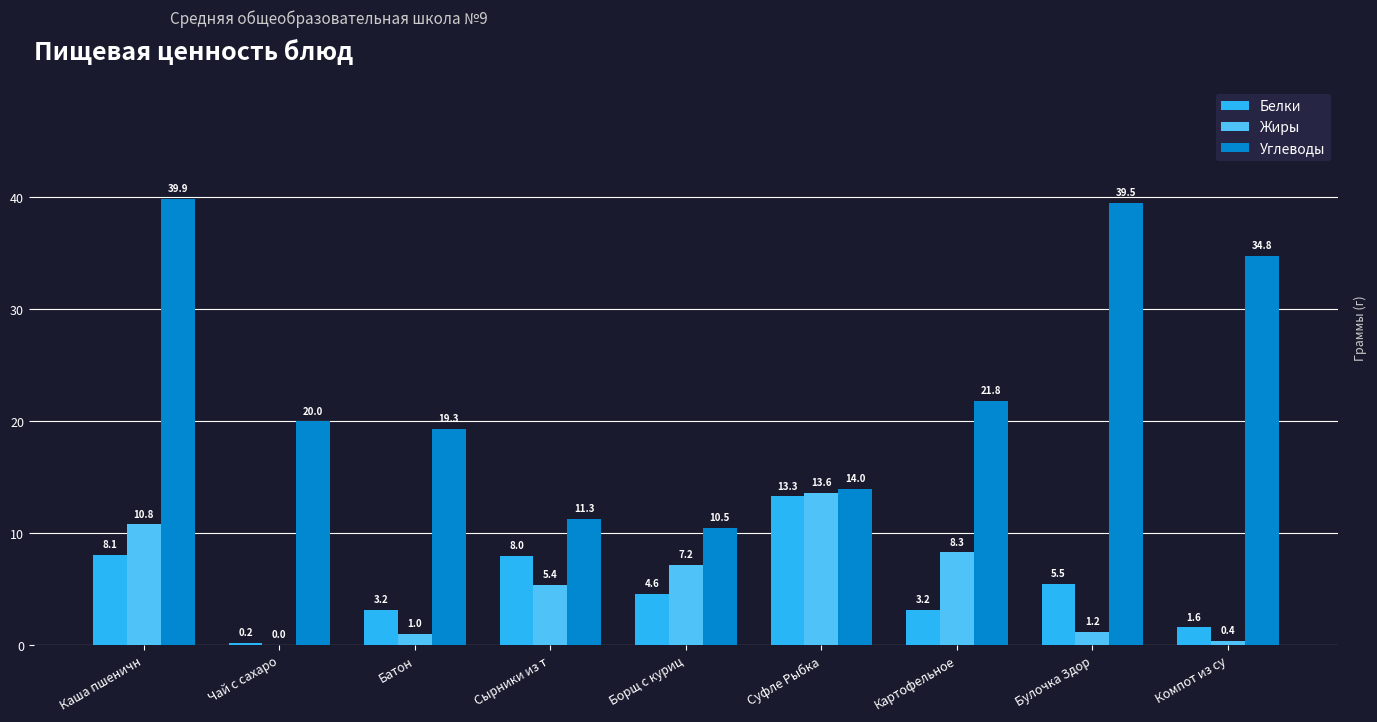

How many groups of bars are there?

9